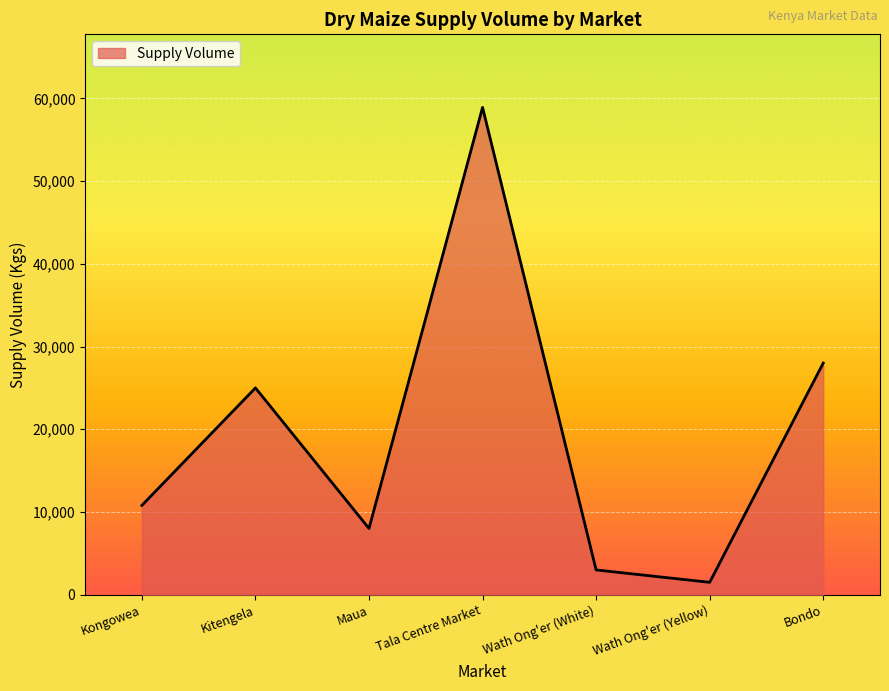

How many series are shown in this chart?

1